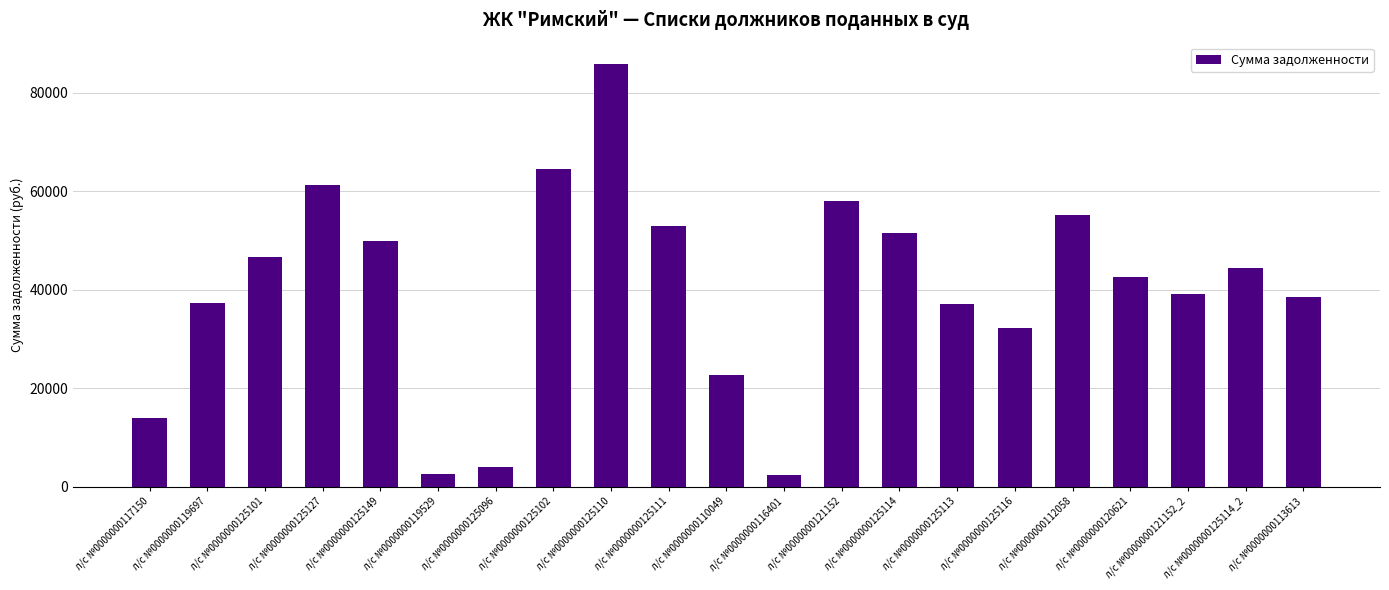

What is the smallest value displayed?

2488.7